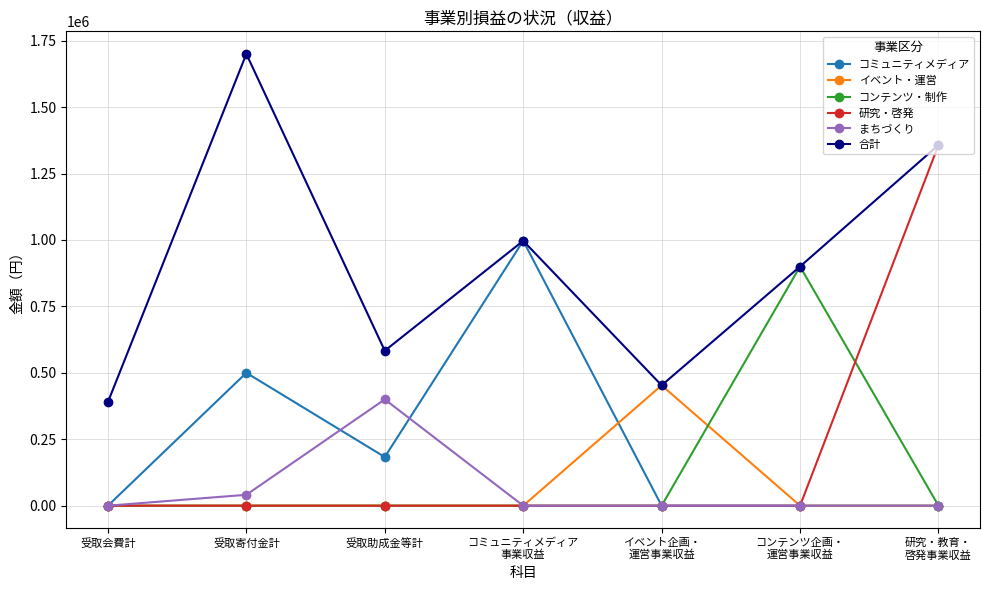

Where is the first local minimum for コミュニティメディア?

受取助成金等計